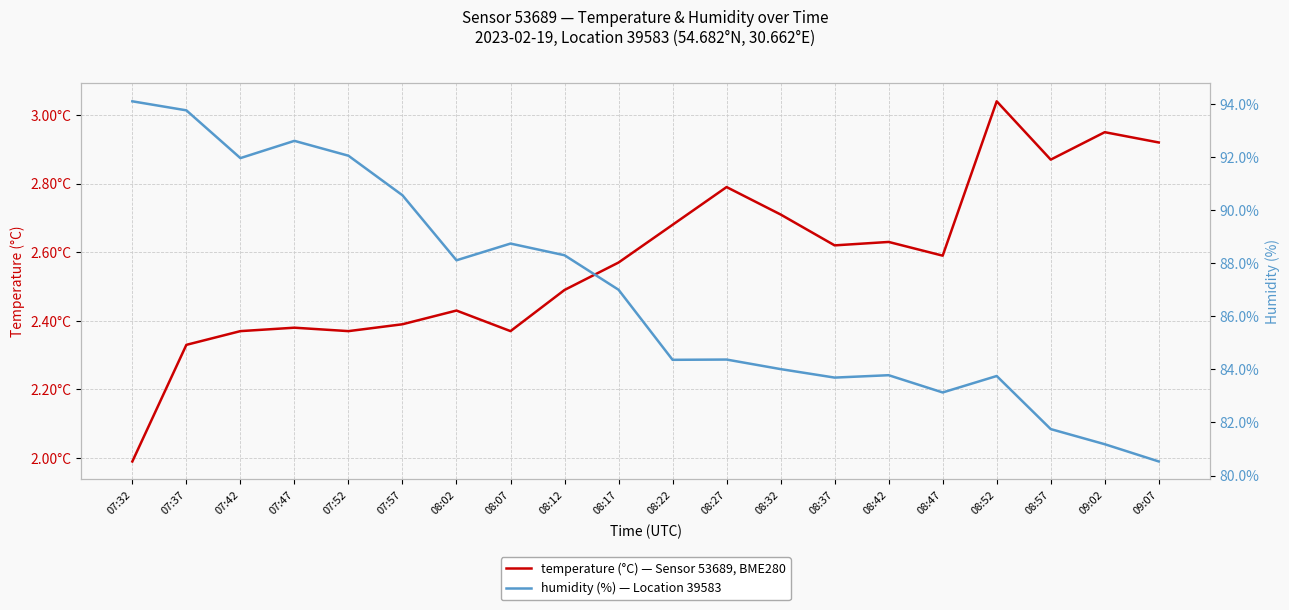

Which series has the largest range (max minus min)?

humidity